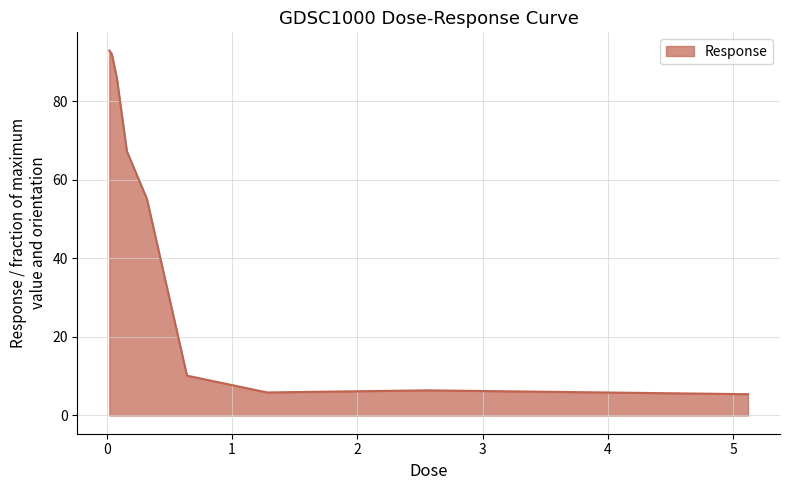

How many categories are shown in the chart?

9